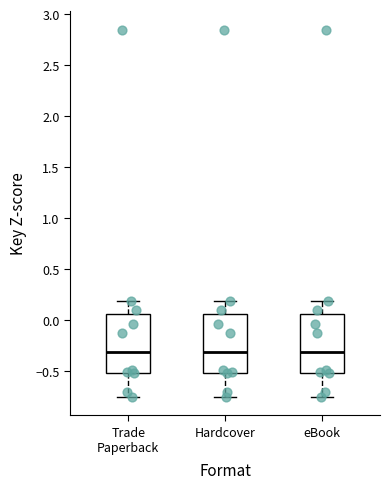

Where does the lower whisker of the box for Trade Paperback end on the y-axis? The values are not printed on the chart, so give them approximately, as read against the axis.

-0.75